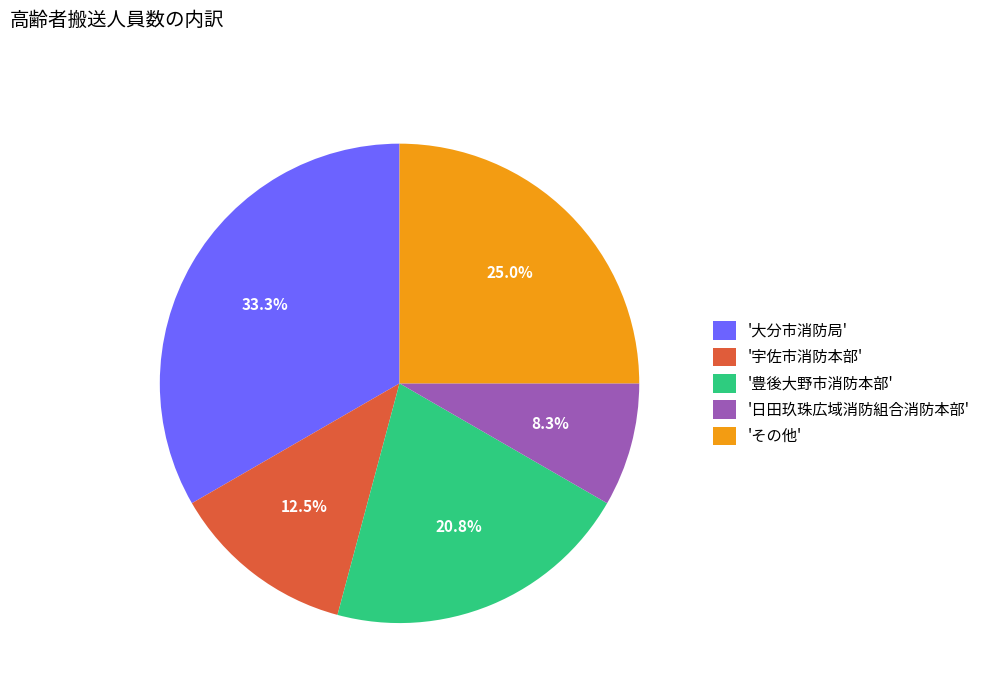

What is the largest slice in the pie chart?

'大分市消防局'